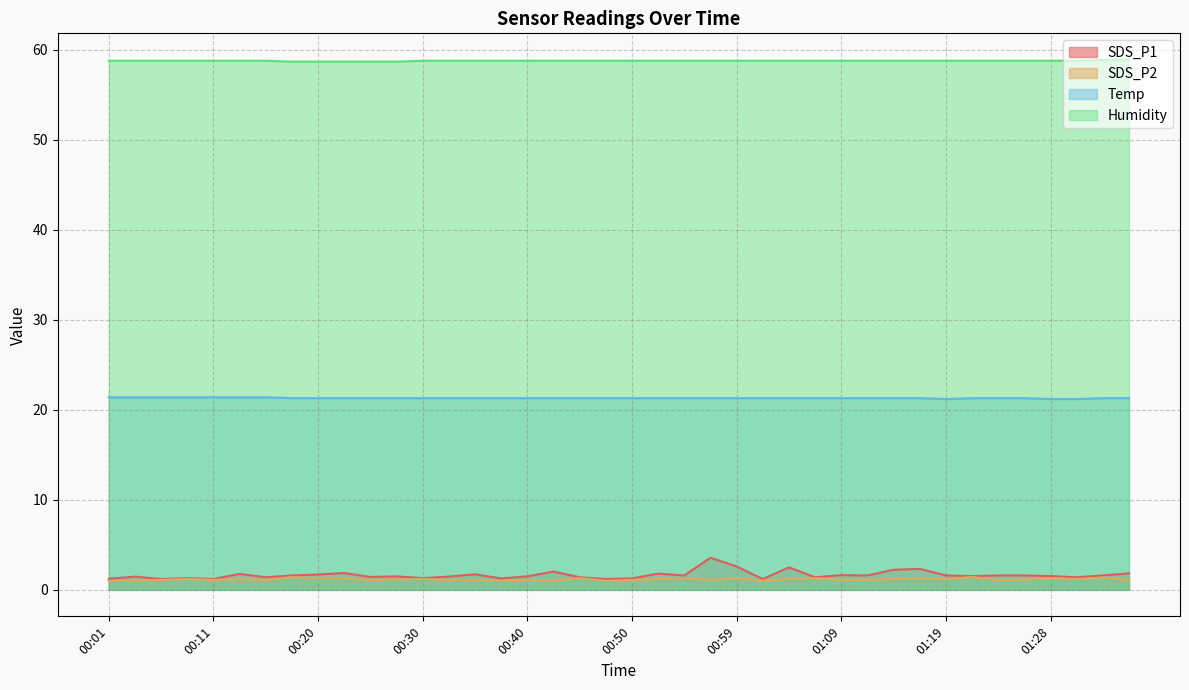

Between 01:33 and 00:45, which is larger?

01:33